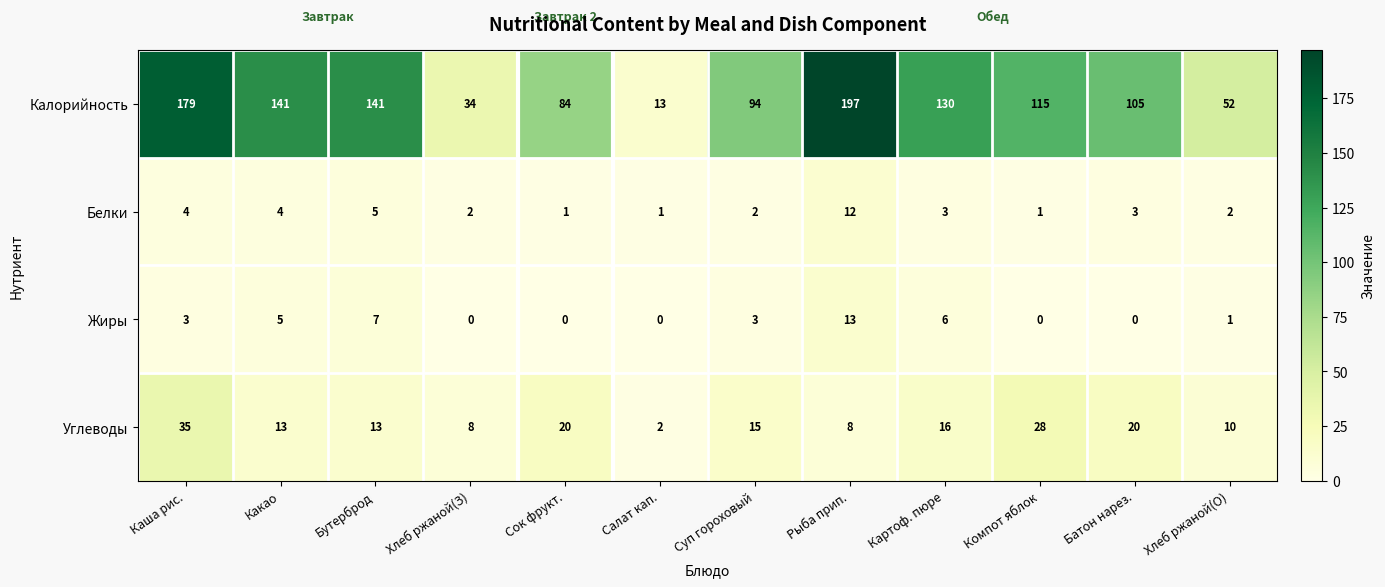

Where is Белки nearest to the value 6?

Бутерброд